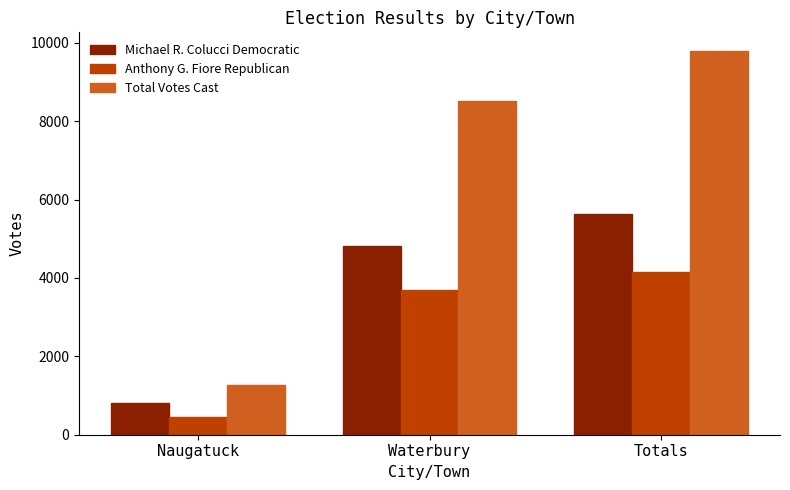

What is the average value of the Anthony G. Fiore Republican series?

2762